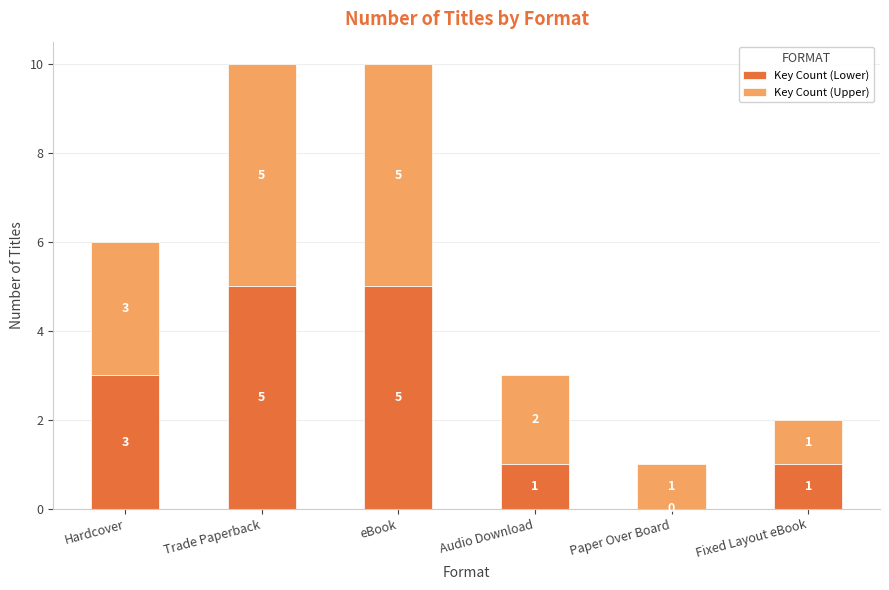

How many series are shown in this chart?

2